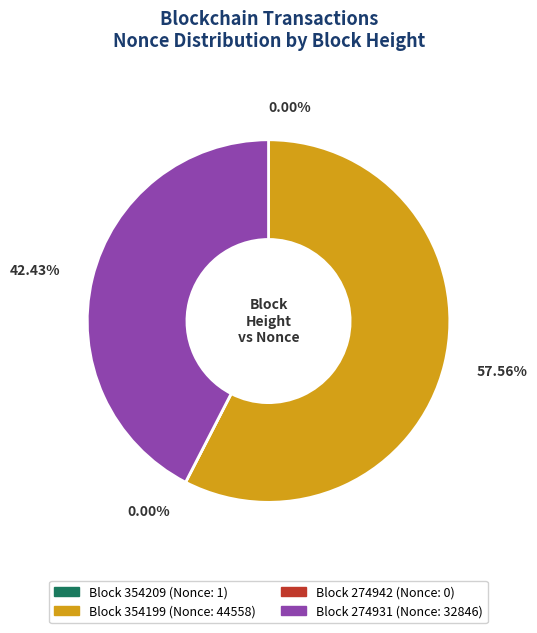

Is there a majority slice in this chart?

Yes